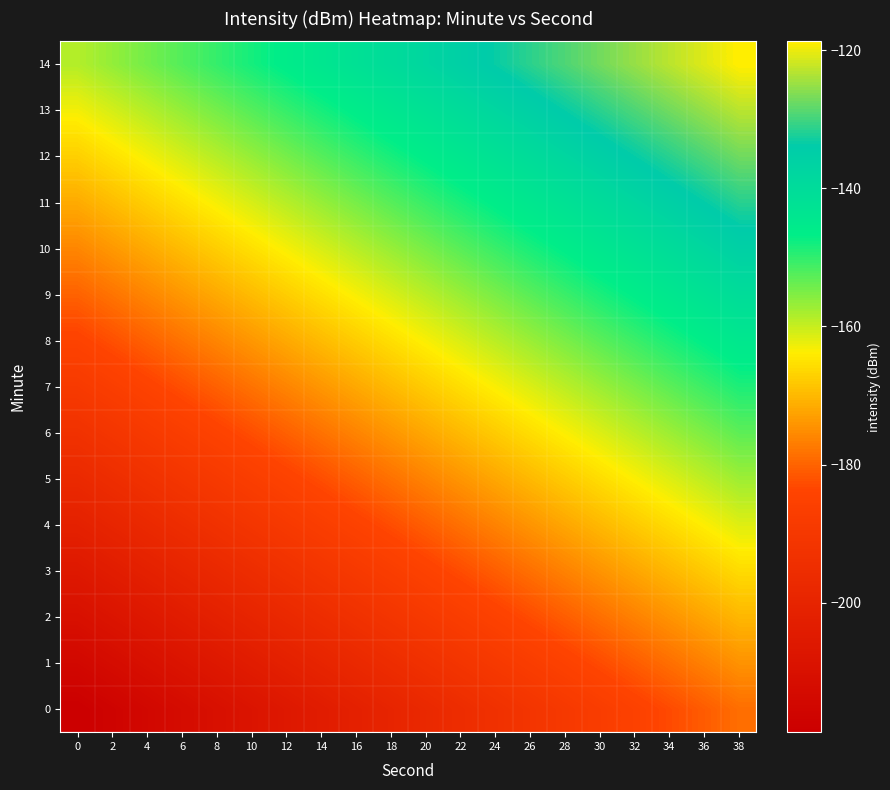

Reading right to left, what are all the values shown in this chart?

0: 38=-178.7	36=-180.8	34=-182.9	32=-185.0	30=-187.2	28=-189.3	26=-191.4	24=-193.5	22=-195.6	20=-197.7	18=-199.8	16=-201.9	14=-204.0	12=-206.1	10=-208.2	8=-210.3	6=-212.4	4=-214.5	2=-216.6	0=-218.7
1: 38=-174.4	36=-176.6	34=-178.7	32=-180.8	30=-182.9	28=-185.0	26=-187.1	24=-189.2	22=-191.3	20=-193.4	18=-195.5	16=-197.6	14=-199.7	12=-201.8	10=-203.9	8=-206.0	6=-208.1	4=-210.2	2=-212.3	0=-214.4
2: 38=-170.2	36=-172.3	34=-174.4	32=-176.5	30=-178.6	28=-180.7	26=-182.8	24=-184.9	22=-187.0	20=-189.1	18=-191.2	16=-193.3	14=-195.4	12=-197.5	10=-199.6	8=-201.7	6=-203.8	4=-205.9	2=-208.1	0=-210.2
3: 38=-165.9	36=-168.0	34=-170.1	32=-172.2	30=-174.3	28=-176.4	26=-178.5	24=-180.6	22=-182.7	20=-184.8	18=-186.9	16=-189.0	14=-191.1	12=-193.2	10=-195.3	8=-197.5	6=-199.6	4=-201.7	2=-203.8	0=-205.9
4: 38=-161.6	36=-163.7	34=-165.8	32=-167.9	30=-170.0	28=-172.1	26=-174.2	24=-176.3	22=-178.4	20=-180.5	18=-182.6	16=-184.7	14=-186.9	12=-189.0	10=-191.1	8=-193.2	6=-195.3	4=-197.4	2=-199.5	0=-201.6
5: 38=-157.3	36=-159.4	34=-161.5	32=-163.6	30=-165.7	28=-167.8	26=-169.9	24=-172.0	22=-174.1	20=-176.3	18=-178.4	16=-180.5	14=-182.6	12=-184.7	10=-186.8	8=-188.9	6=-191.0	4=-193.1	2=-195.2	0=-197.3
6: 38=-153.0	36=-155.1	34=-157.2	32=-159.3	30=-161.4	28=-163.5	26=-165.6	24=-167.8	22=-169.9	20=-172.0	18=-174.1	16=-176.2	14=-178.3	12=-180.4	10=-182.5	8=-184.6	6=-186.7	4=-188.8	2=-190.9	0=-193.0
7: 38=-148.7	36=-150.8	34=-152.9	32=-155.0	30=-157.2	28=-159.3	26=-161.4	24=-163.5	22=-165.6	20=-167.7	18=-169.8	16=-171.9	14=-174.0	12=-176.1	10=-178.2	8=-180.3	6=-182.4	4=-184.5	2=-186.6	0=-188.7
8: 38=-144.4	36=-146.6	34=-148.7	32=-150.8	30=-152.9	28=-155.0	26=-157.1	24=-159.2	22=-161.3	20=-163.4	18=-165.5	16=-167.6	14=-169.7	12=-171.8	10=-173.9	8=-176.0	6=-178.1	4=-180.2	2=-182.3	0=-184.4
9: 38=-140.2	36=-142.3	34=-144.4	32=-146.5	30=-148.6	28=-150.7	26=-152.8	24=-154.9	22=-157.0	20=-159.1	18=-161.2	16=-163.3	14=-165.4	12=-167.5	10=-169.6	8=-171.7	6=-173.8	4=-175.9	2=-178.1	0=-180.2
10: 38=-135.9	36=-138.0	34=-140.1	32=-142.2	30=-144.3	28=-146.4	26=-148.5	24=-150.6	22=-152.7	20=-154.8	18=-156.9	16=-159.0	14=-161.1	12=-163.2	10=-165.3	8=-167.5	6=-169.6	4=-171.7	2=-173.8	0=-175.9
11: 38=-131.6	36=-133.7	34=-135.8	32=-137.9	30=-140.0	28=-142.1	26=-144.2	24=-146.3	22=-148.4	20=-150.5	18=-152.6	16=-154.7	14=-156.9	12=-159.0	10=-161.1	8=-163.2	6=-165.3	4=-167.4	2=-169.5	0=-171.6
12: 38=-127.3	36=-129.4	34=-131.5	32=-133.6	30=-135.7	28=-137.8	26=-139.9	24=-142.0	22=-144.1	20=-146.3	18=-148.4	16=-150.5	14=-152.6	12=-154.7	10=-156.8	8=-158.9	6=-161.0	4=-163.1	2=-165.2	0=-167.3
13: 38=-123.0	36=-125.1	34=-127.2	32=-129.3	30=-131.4	28=-133.5	26=-135.6	24=-137.8	22=-139.9	20=-142.0	18=-144.1	16=-146.2	14=-148.3	12=-150.4	10=-152.5	8=-154.6	6=-156.7	4=-158.8	2=-160.9	0=-163.0
14: 38=-118.7	36=-120.8	34=-122.9	32=-125.0	30=-127.2	28=-129.3	26=-131.4	24=-133.5	22=-135.6	20=-137.7	18=-139.8	16=-141.9	14=-144.0	12=-146.1	10=-148.2	8=-150.3	6=-152.4	4=-154.5	2=-156.6	0=-158.7